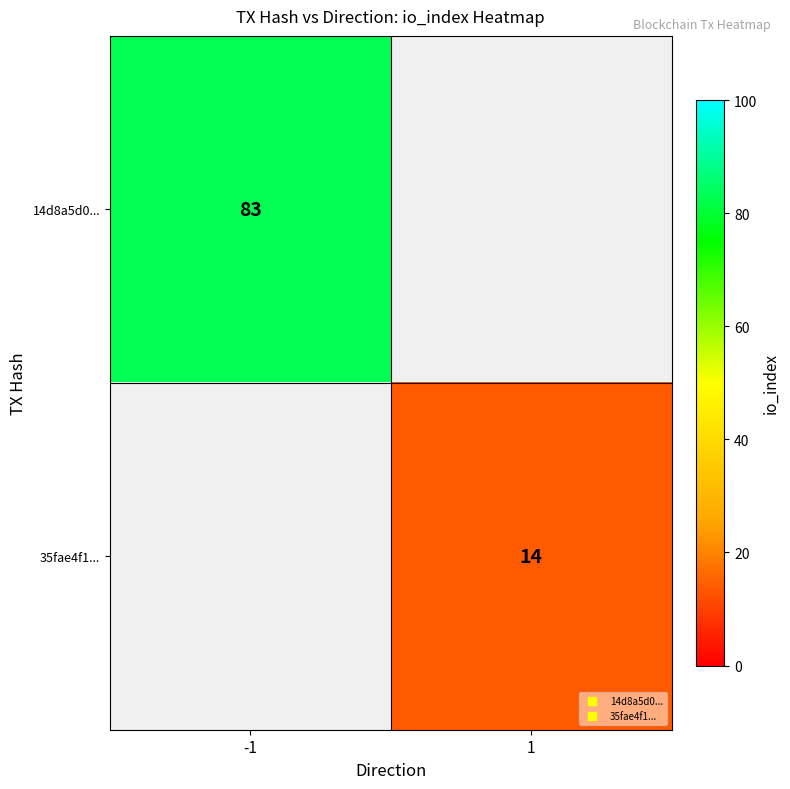

Rank the series at -1 from lowest to highest value.

14d8a5d0..., 35fae4f1...